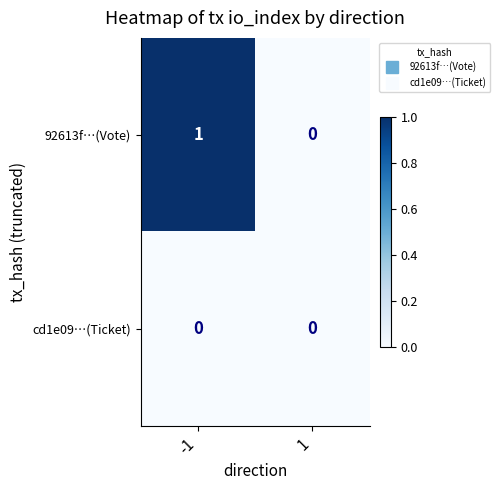

True or false: 92613f…(Vote) has a value of 1 at -1.

True